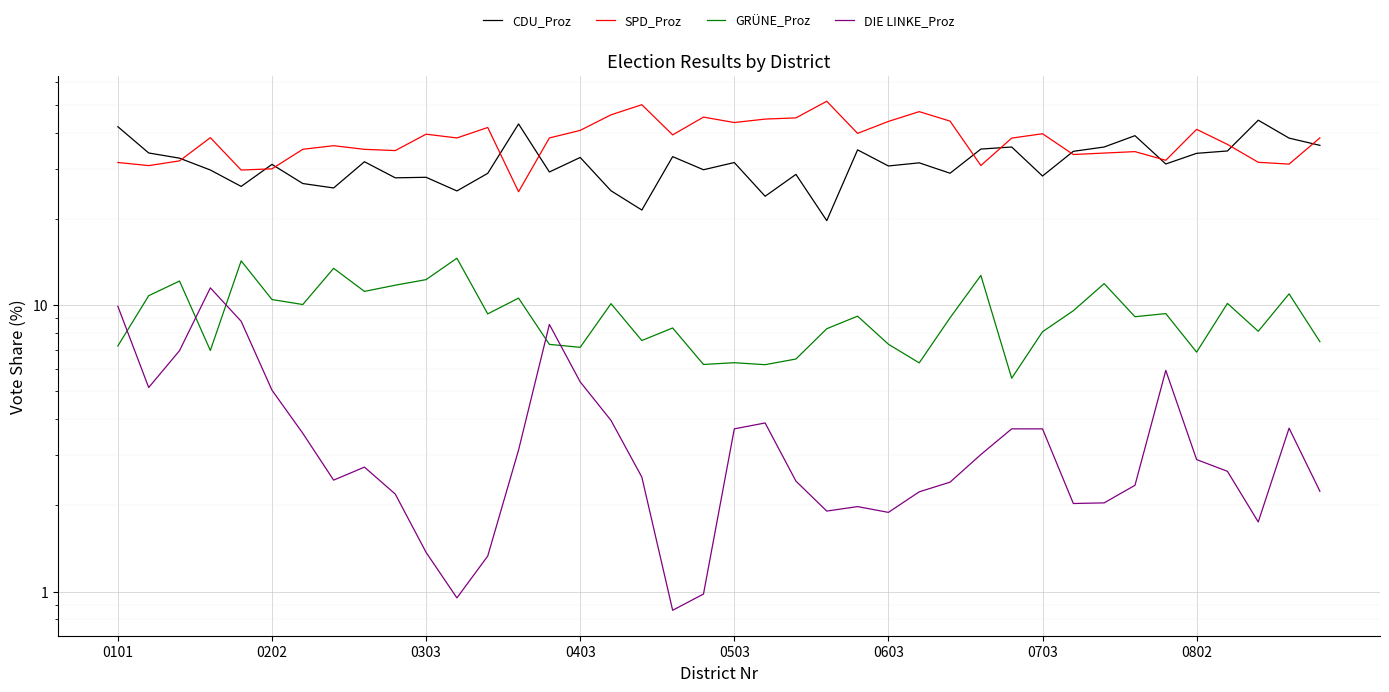

What is the difference between the maximum and second lowest values in the CDU_Proz series?

22.8